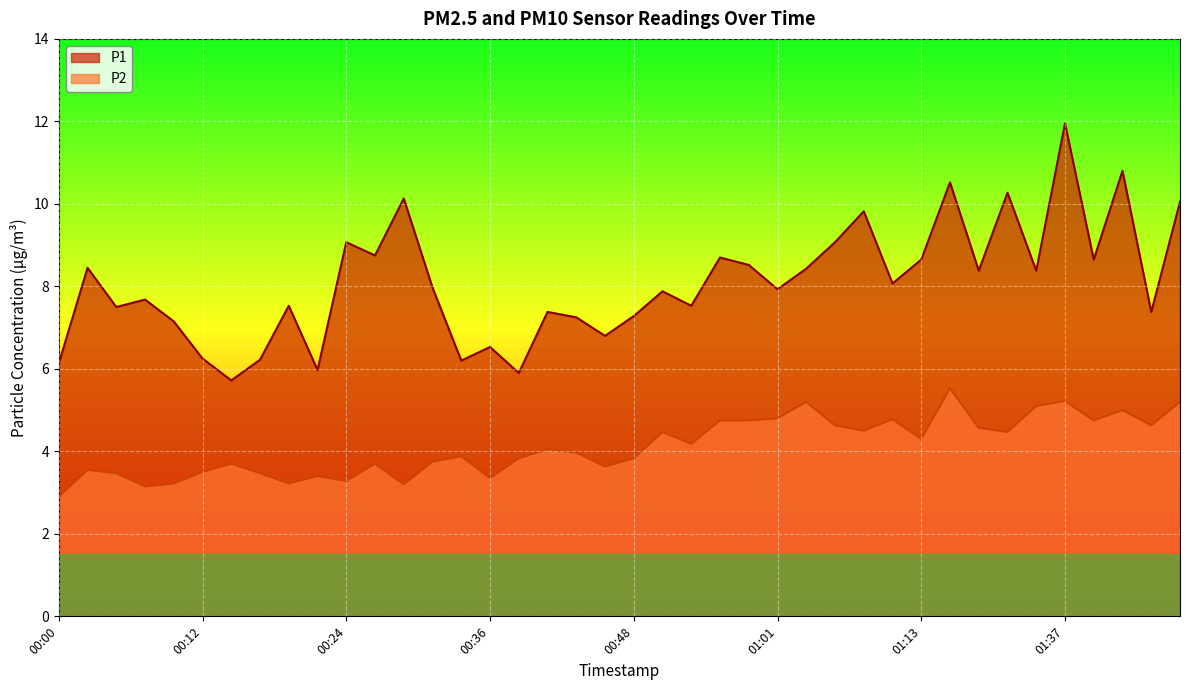

How many lines are shown in the chart?

2